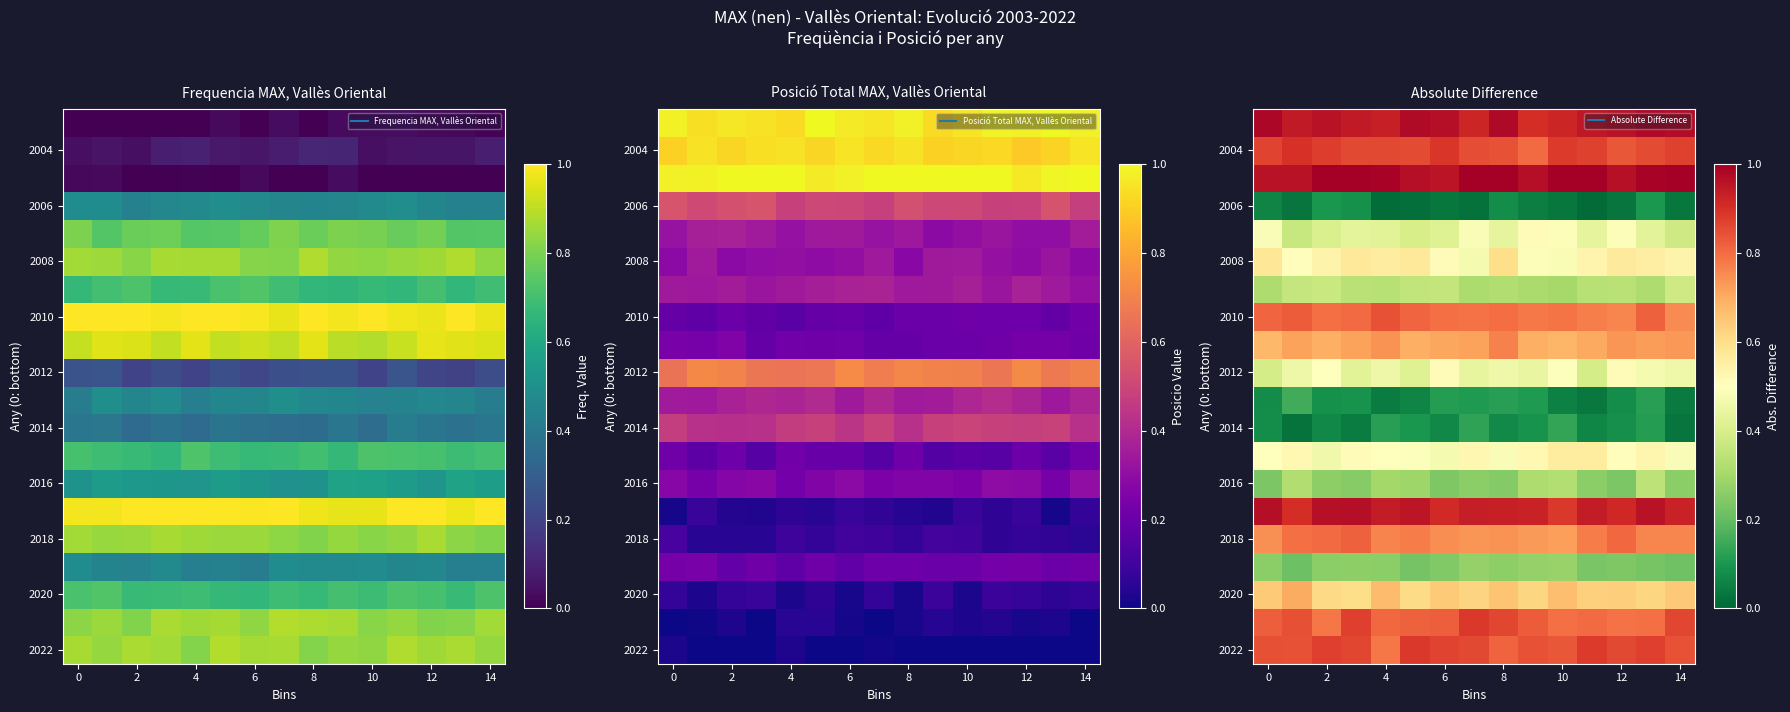

At which category is the sum across all series the highest?

13